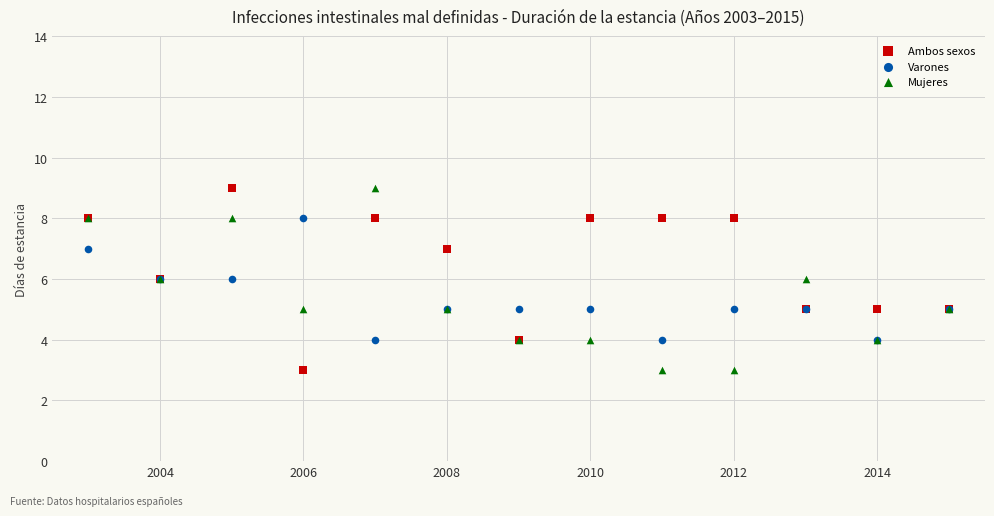

What are all the series names shown in the legend?

Ambos sexos, Varones, Mujeres